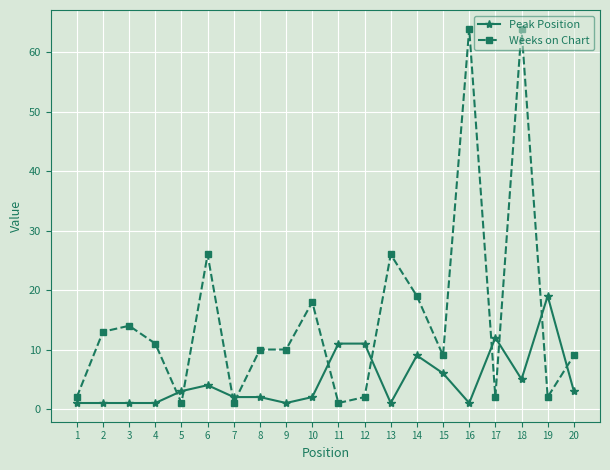

Between 4 and 10, which series saw the biggest shift?

Weeks on Chart